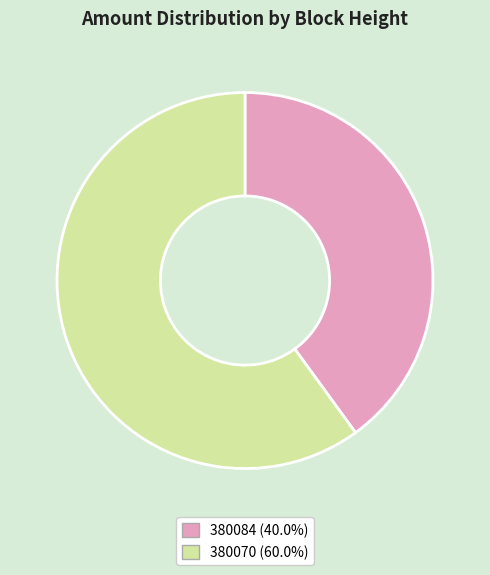

The 380070 slice represents 53% of the pie. True or false?

False